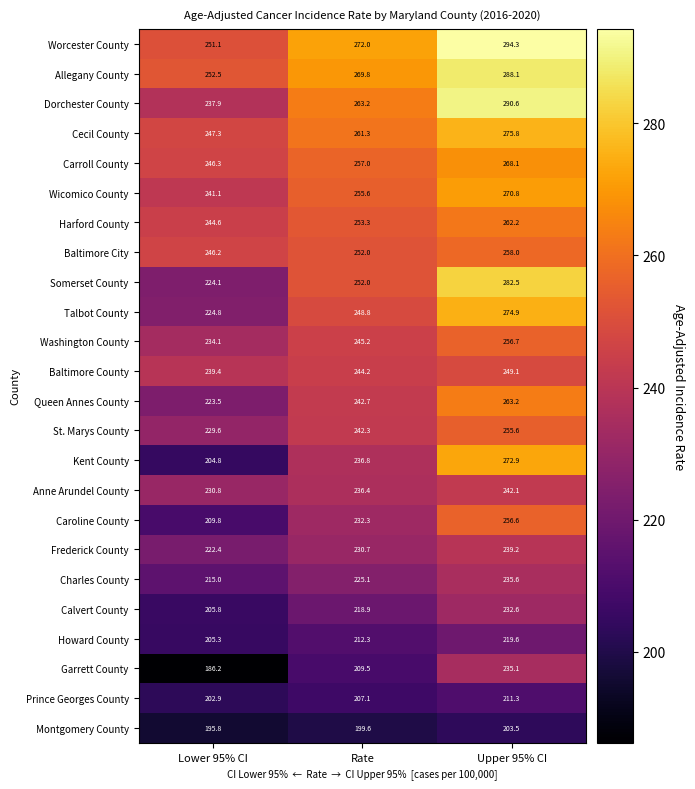

At how many categories does at least one series exceed 239?

3